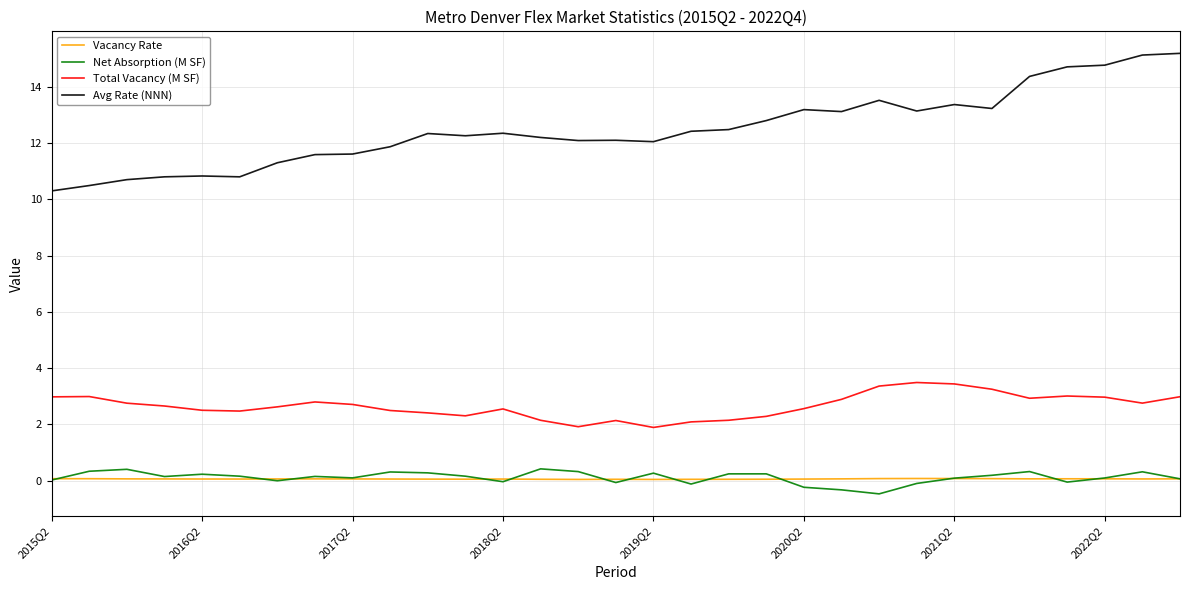

Which series has the largest total across all categories?

Avg Rate (NNN)